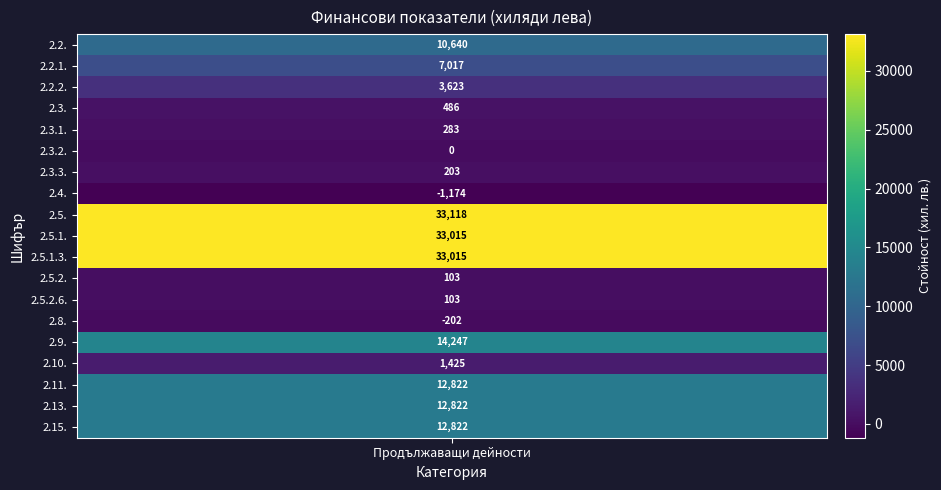

The value at 2.3. is 486. True or false?

True